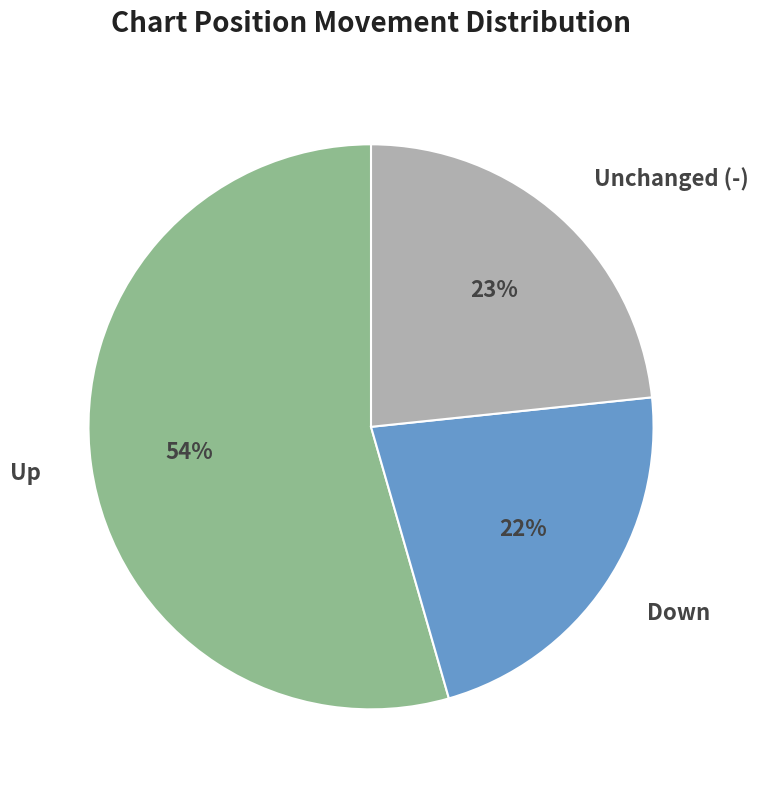

To the nearest percent, what is the difference between the largest and smallest slice percentages?

32%